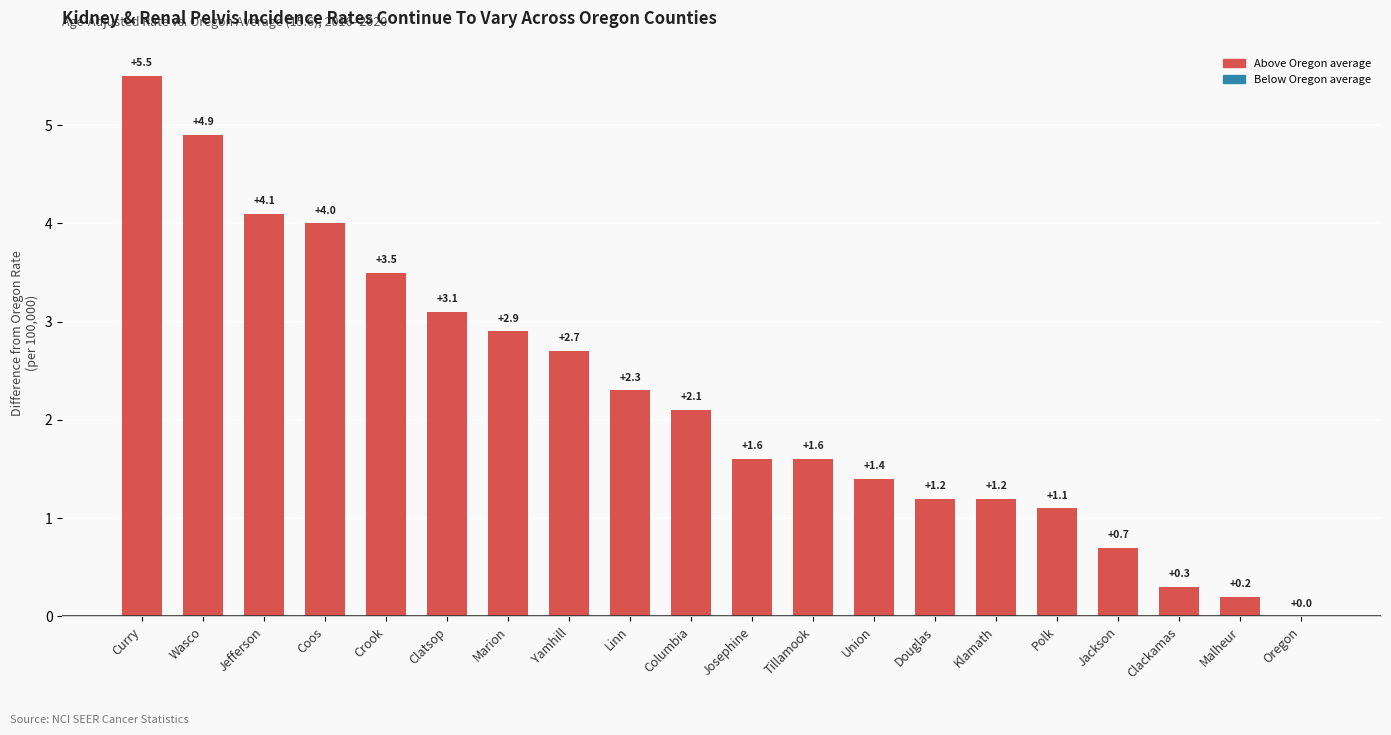

What is the sum of the values at Tillamook and Wasco?

6.5